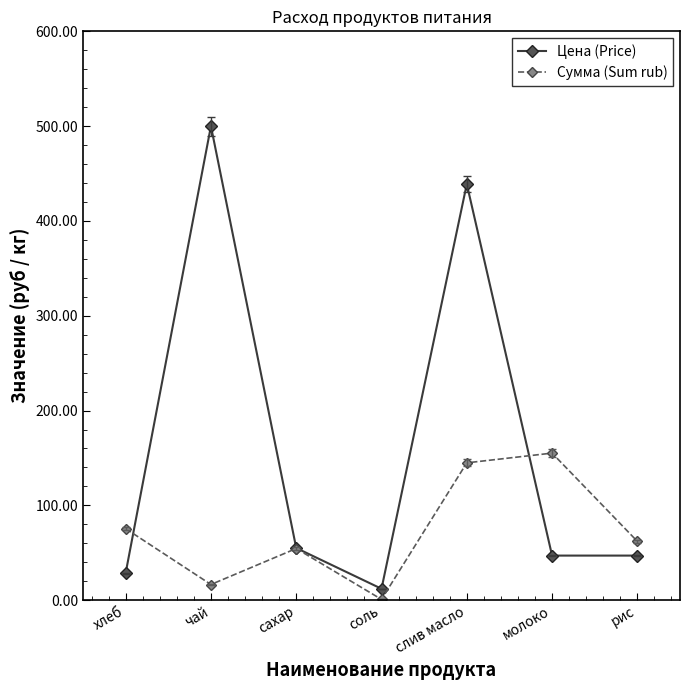

What are all the series names shown in the legend?

Цена (Price), Сумма (Sum rub)